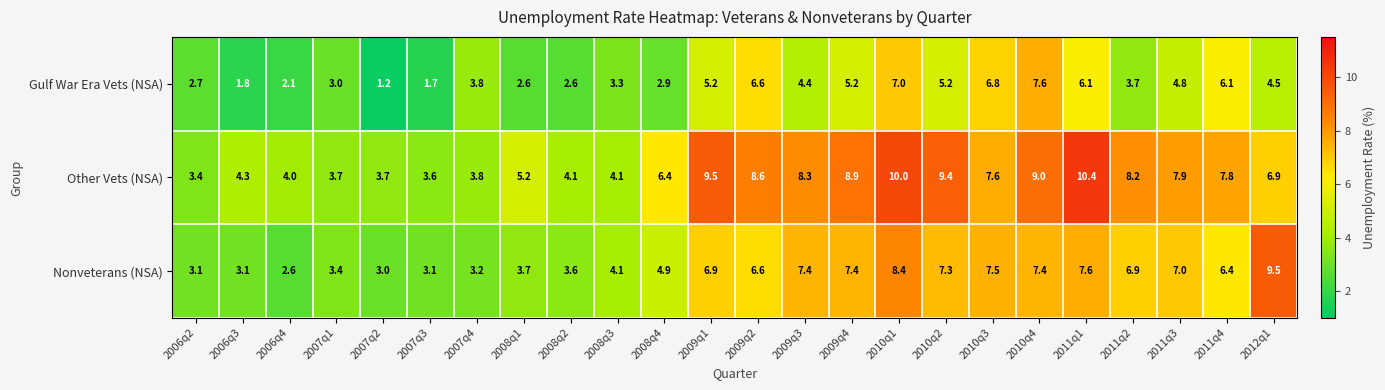

Rank the series at 2009q4 from highest to lowest value.

Other Vets (NSA), Nonveterans (NSA), Gulf War Era Vets (NSA)